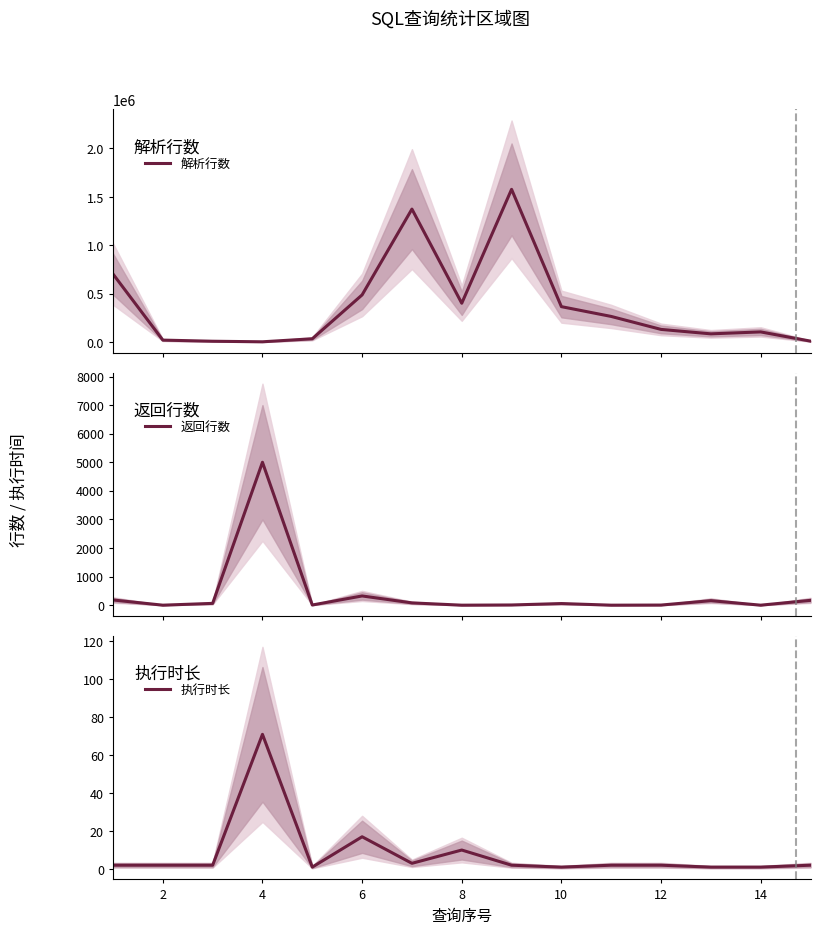

Is it true that 执行时长 equals 1 at 10?

True